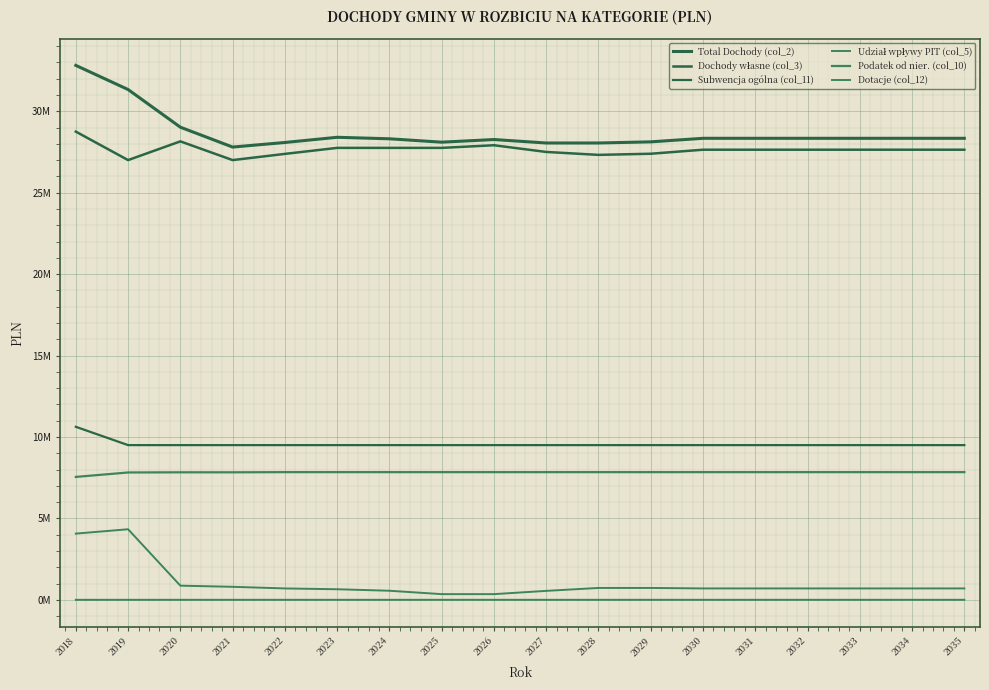

Does the chart display data point markers on the line(s)?

No